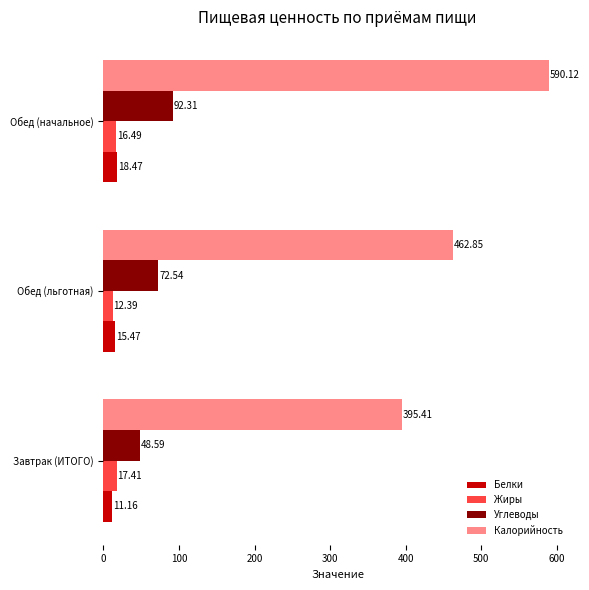

List the labels in order of Углеводы value, smallest first.

Завтрак (ИТОГО), Обед (льготная), Обед (начальное)